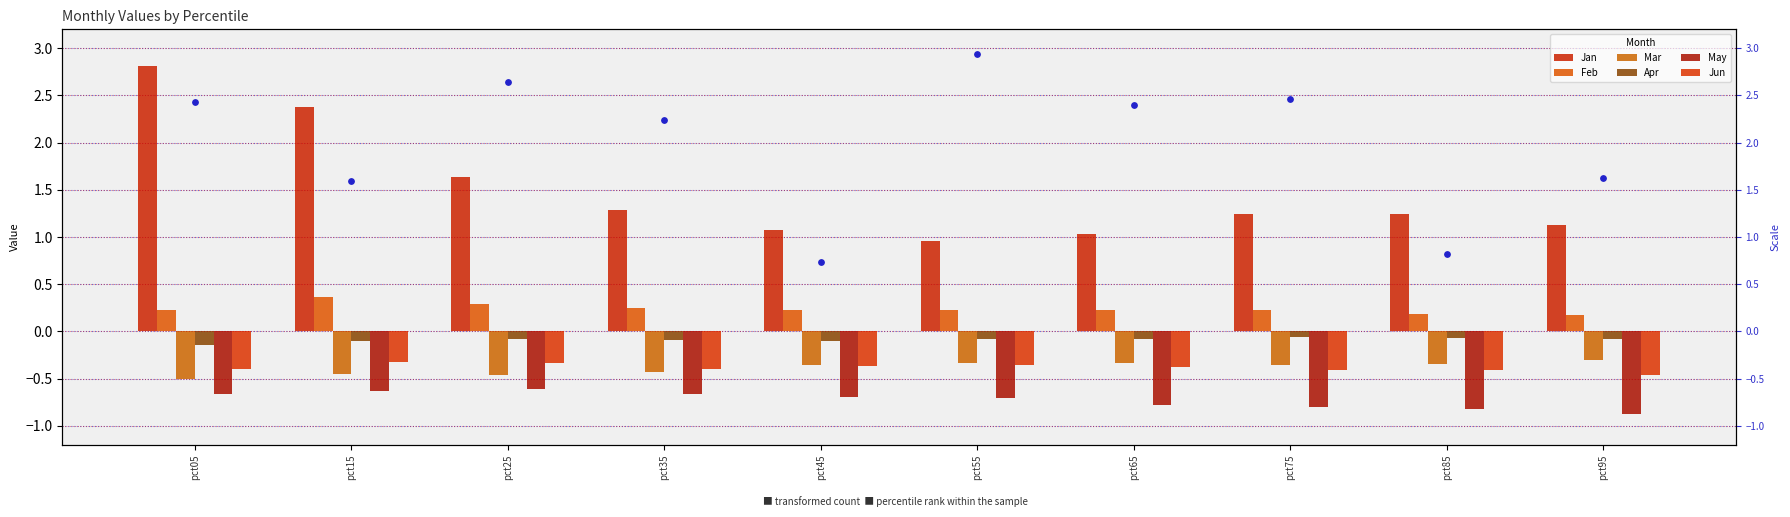

Which series reaches the maximum Y coordinate?

Jan